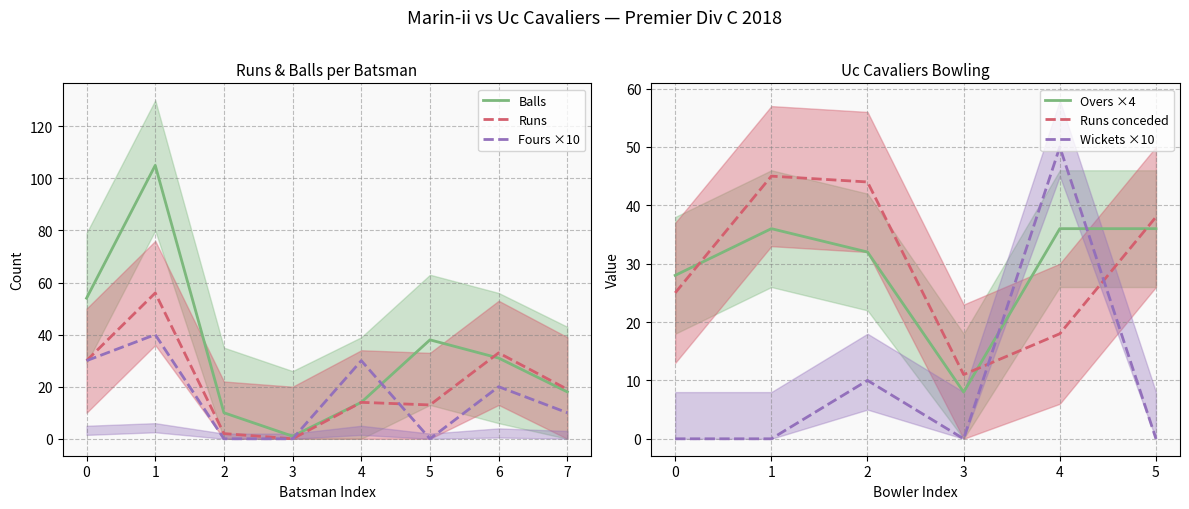

True or false: Fours has more than 1 points higher than both neighbors.

True